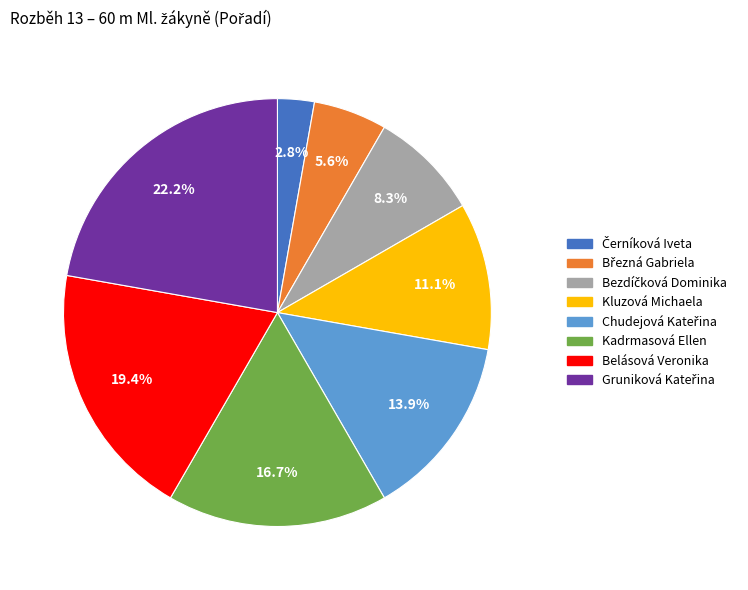

Does any single category account for the majority?

No